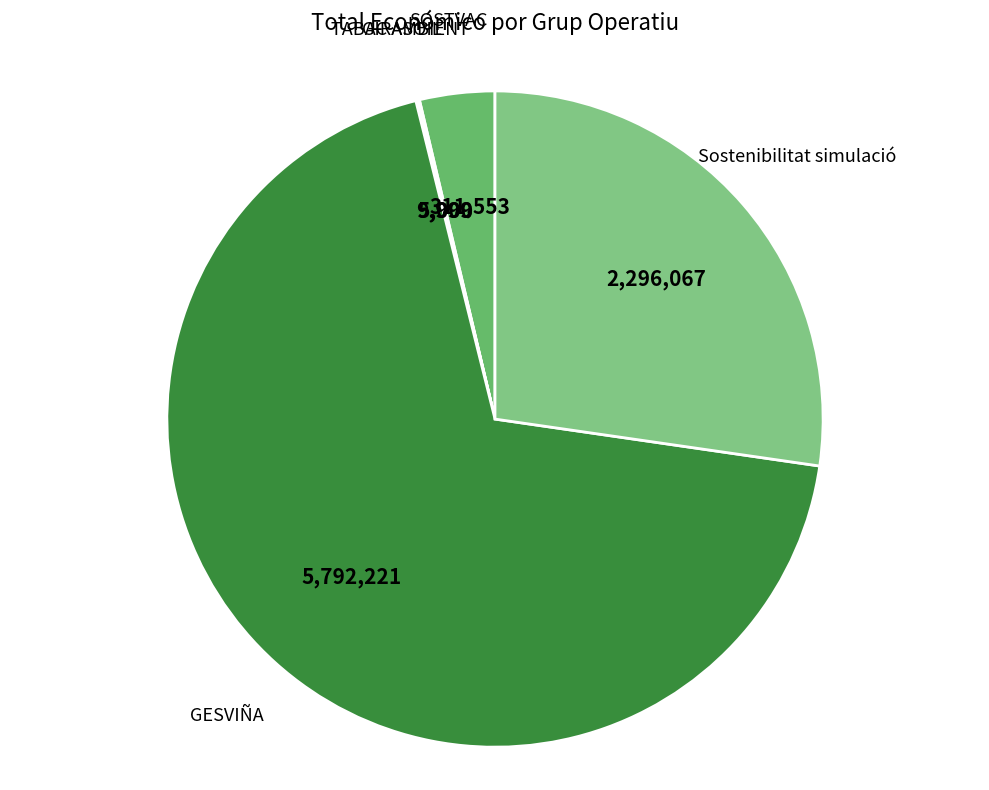

What is the majority slice?

GESVIÑA